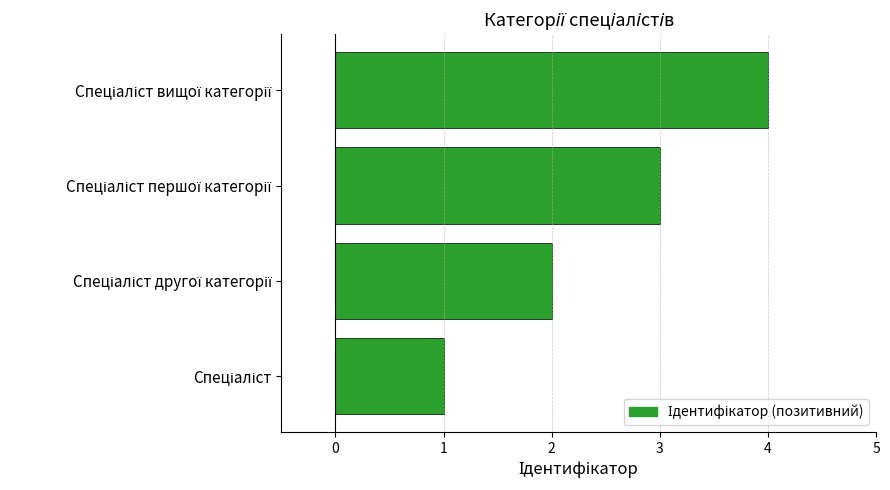

What is the greatest value displayed?

4